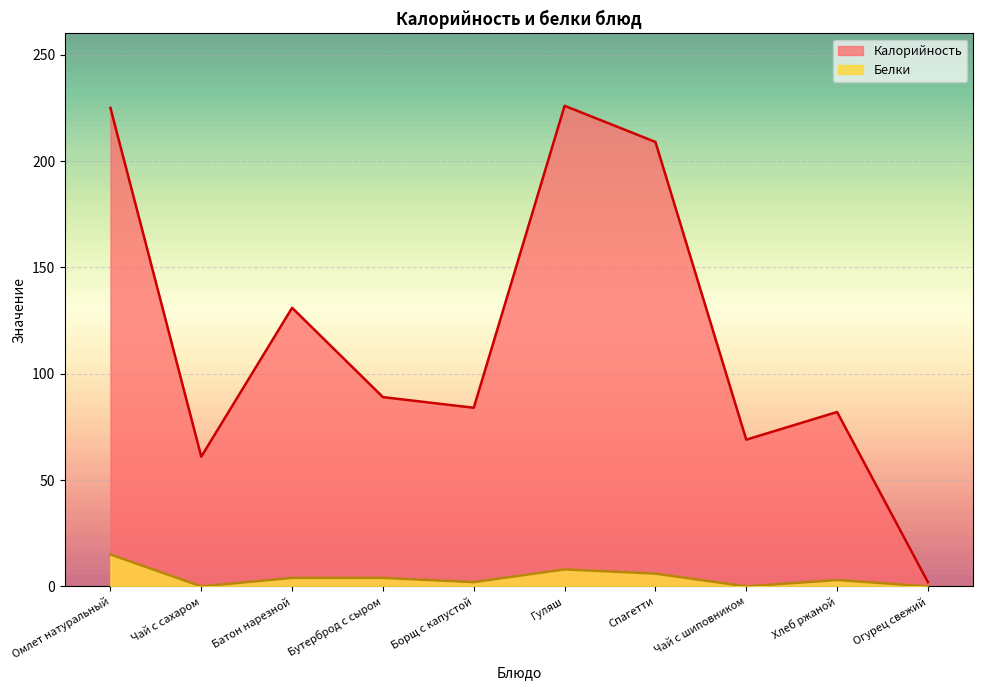

How many lines are shown in the chart?

2